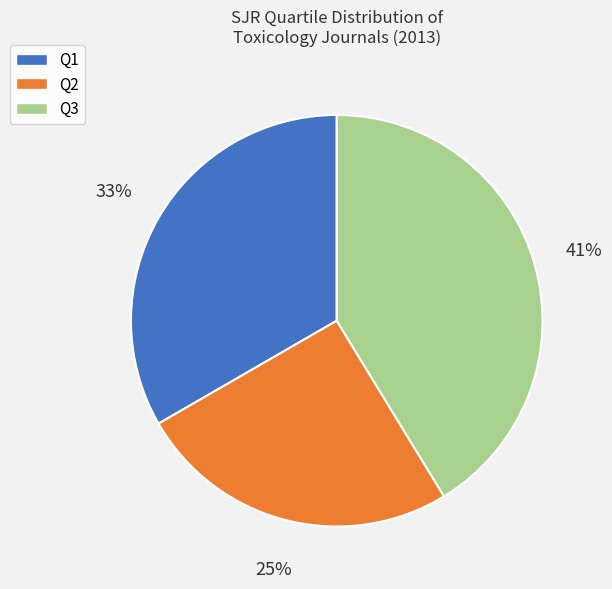

Is it true that Q1 is 21% of the pie?

False